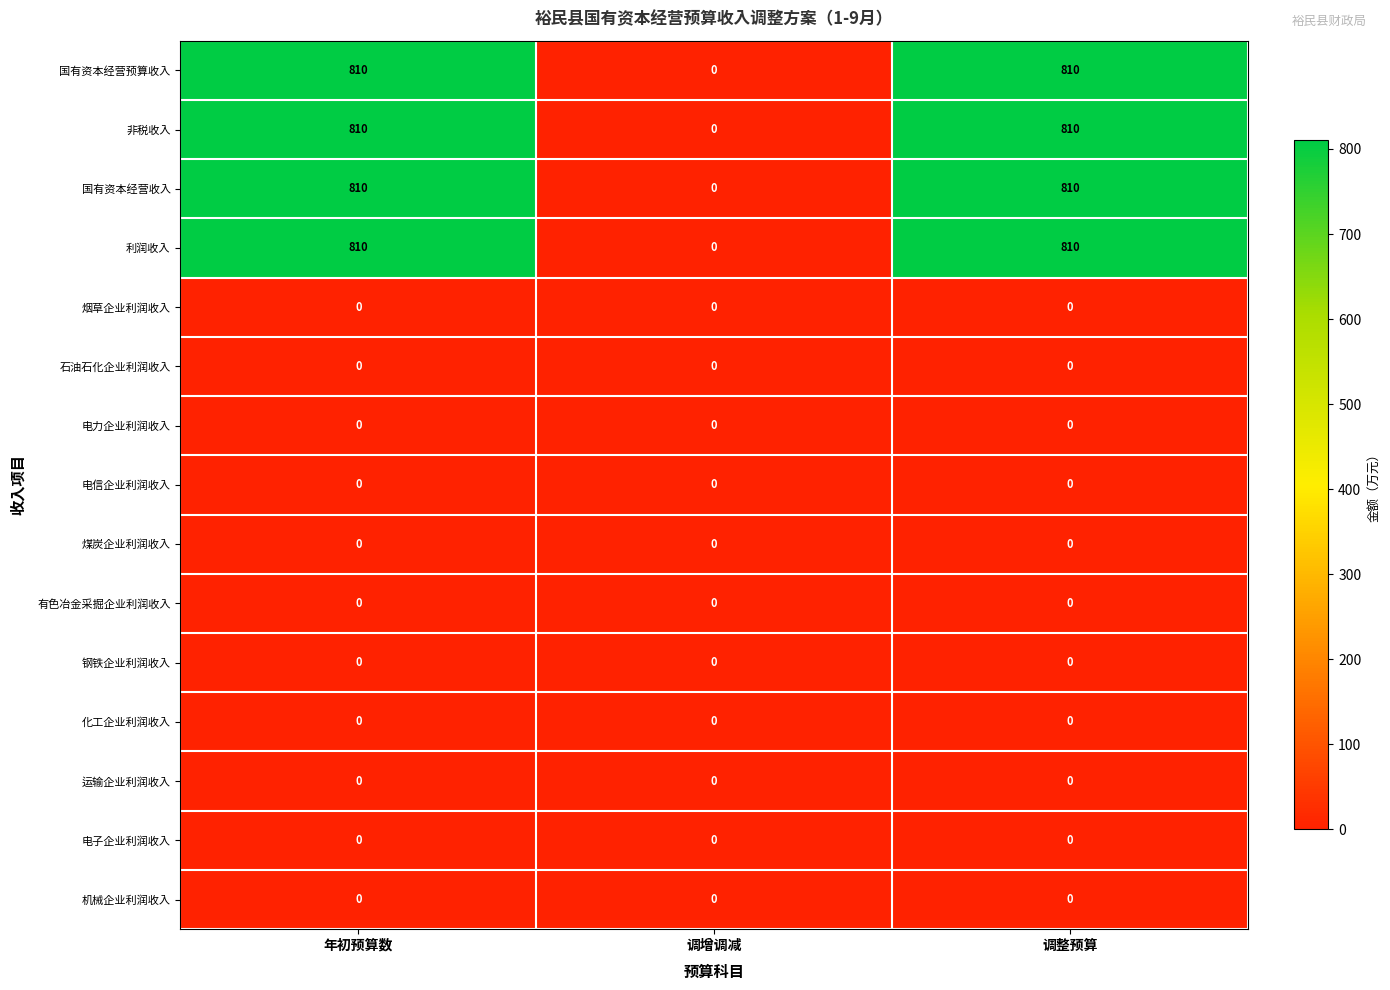

Is it true that 国有资本经营预算收入 equals 435 at 调增调减?

False